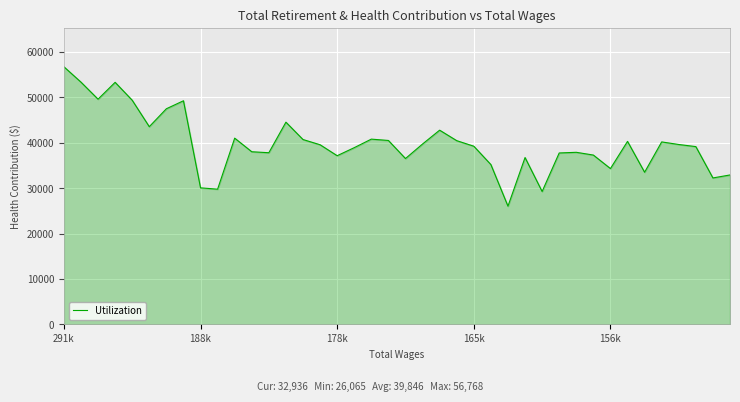

What is the greatest value displayed?

56768